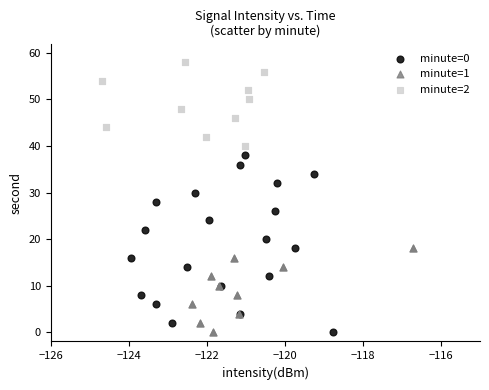

Which series reaches the maximum Y coordinate?

minute=2